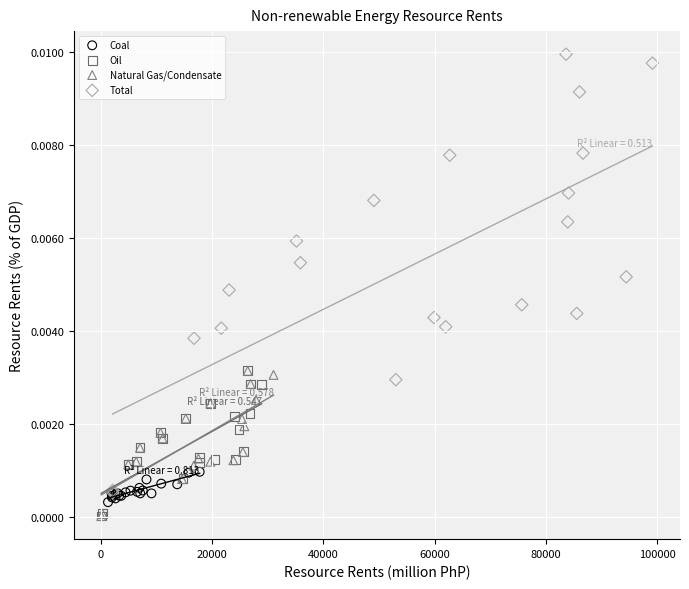

Which series reaches the maximum Y coordinate?

Total